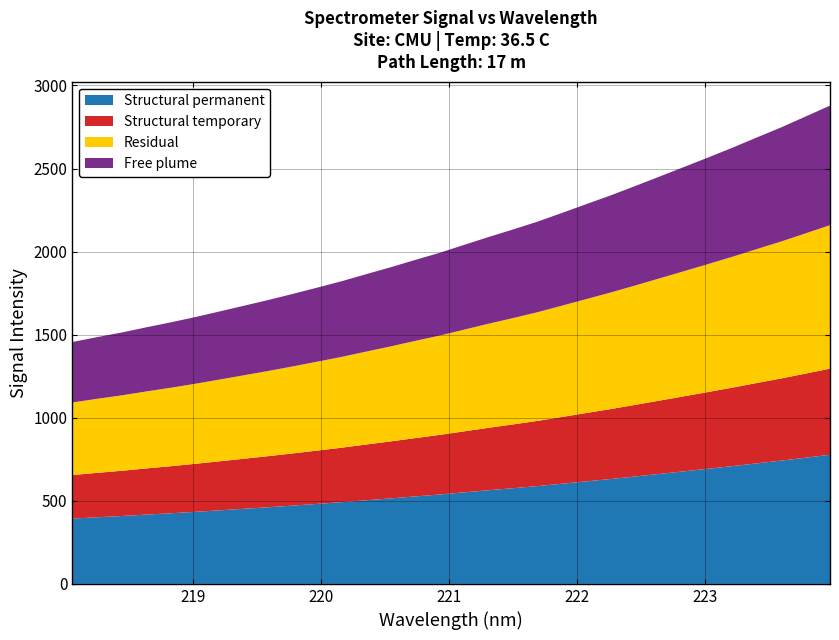

Reading right to left, extract all data points from this chart.

x: 224.0	223.8	223.6	223.4	223.2	223.0	222.8	222.6	222.5	222.3	222.1	221.9	221.7	221.5	221.3	221.1	220.9	220.7	220.5	220.4	220.2	220.0	219.8	219.6	219.4	219.2	219.0	218.8	218.6	218.4	218.3	218.1
y: 2878.6	2812.9	2747.6	2686.7	2624.9	2566.0	2508.0	2450.5	2393.4	2337.3	2284.6	2231.4	2179.1	2132.1	2086.8	2039.5	1991.9	1949.1	1905.2	1863.7	1821.4	1782.7	1744.9	1708.4	1673.6	1639.1	1605.2	1573.4	1543.6	1512.5	1484.9	1455.8